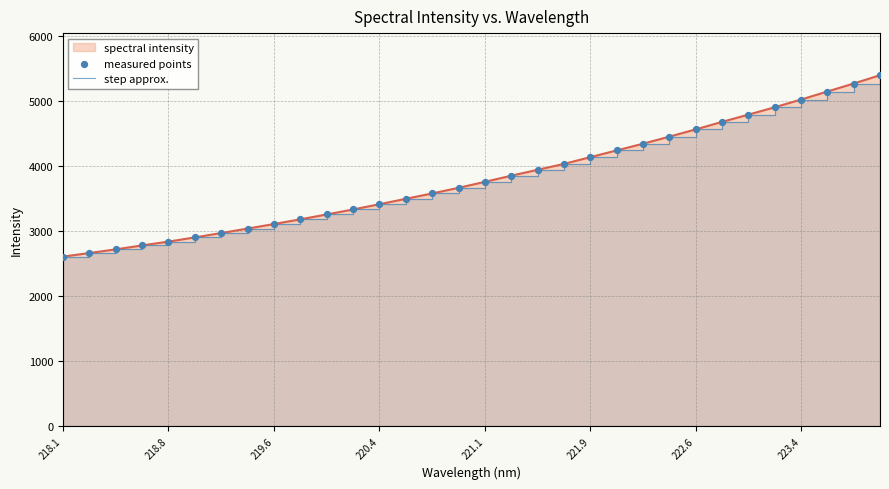

At how many categories does at least one series exceed 4266?

10